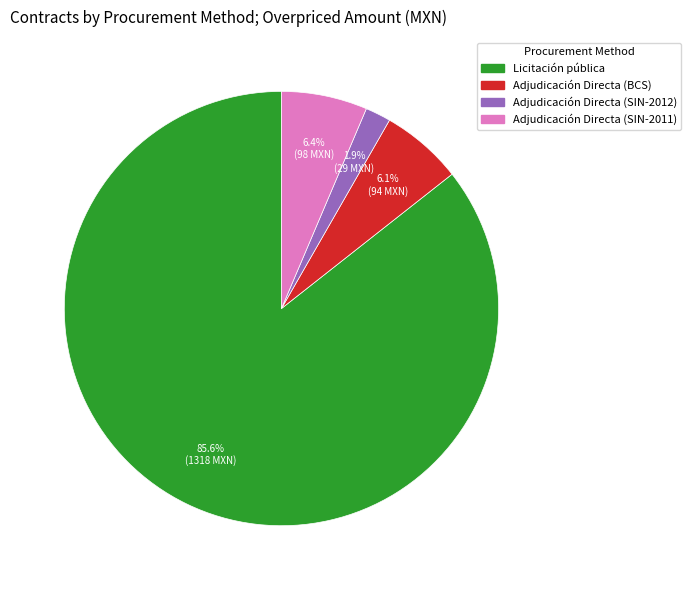

How many slices are in this pie chart?

4